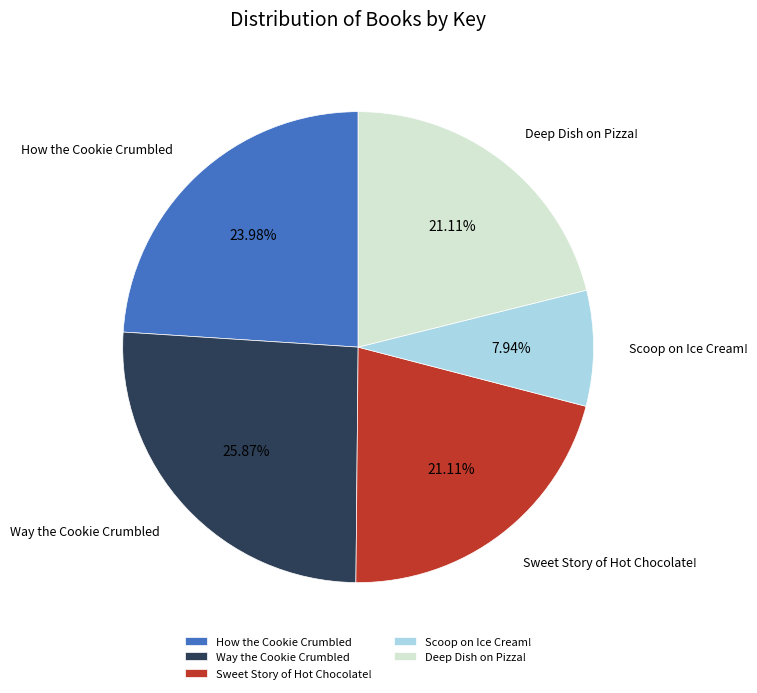

Combined, do How the Cookie Crumbled and Deep Dish on Pizza! account for over 50%?

No